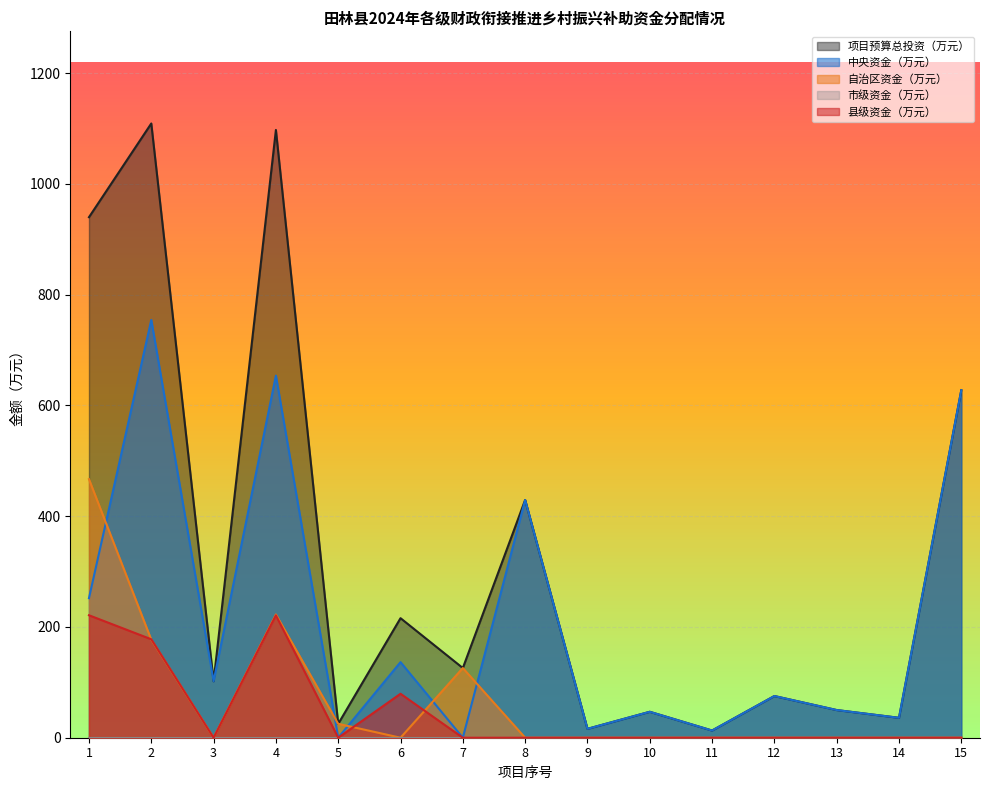

How many lines are shown in the chart?

5